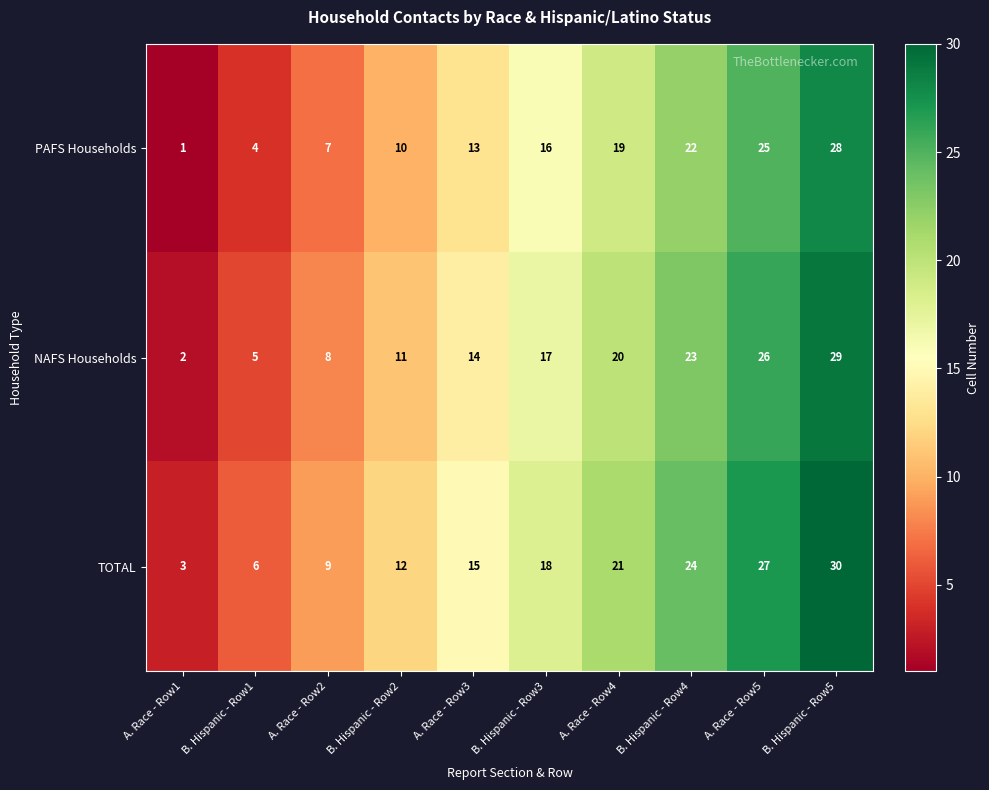

What is the total value across all series at A. Race - Row1?

6